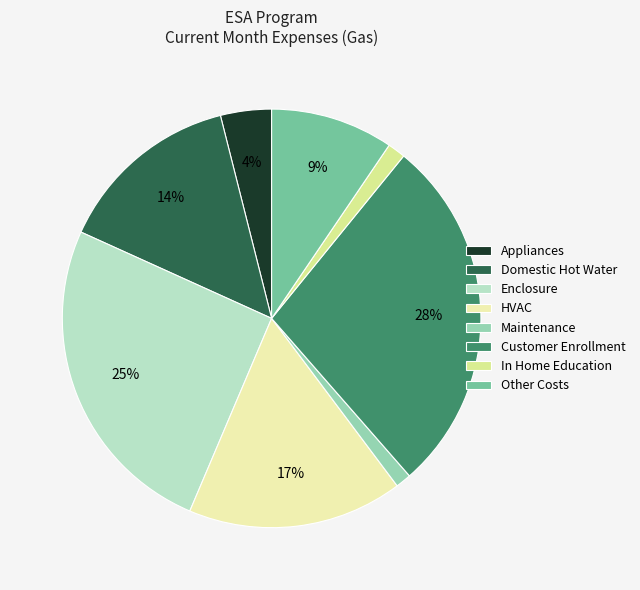

Between Appliances and Domestic Hot Water, which is larger?

Domestic Hot Water